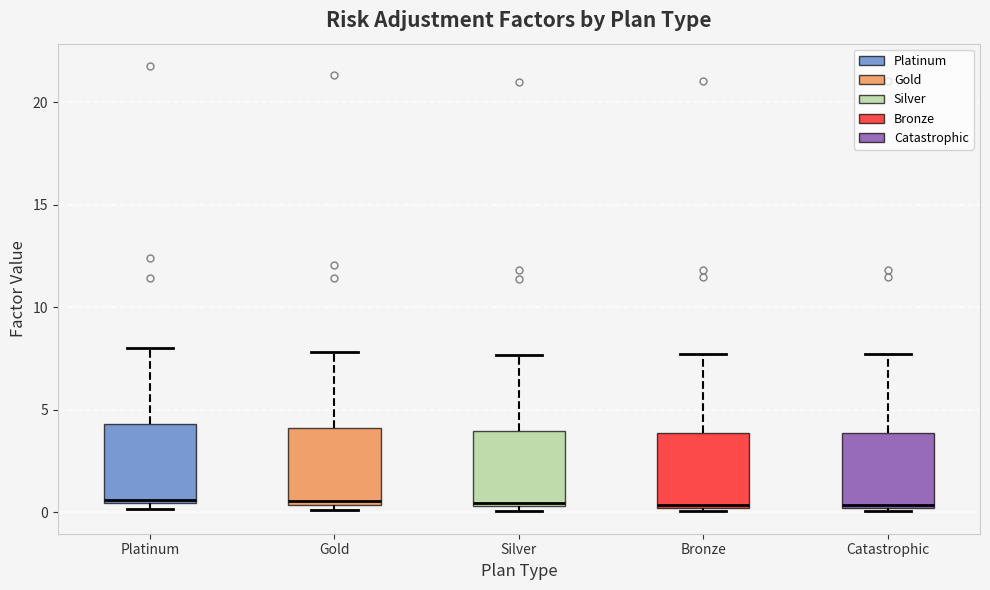

Where is the upper edge of the box for Silver on the y-axis? The values are not printed on the chart, so give them approximately, as read against the axis.

4.0